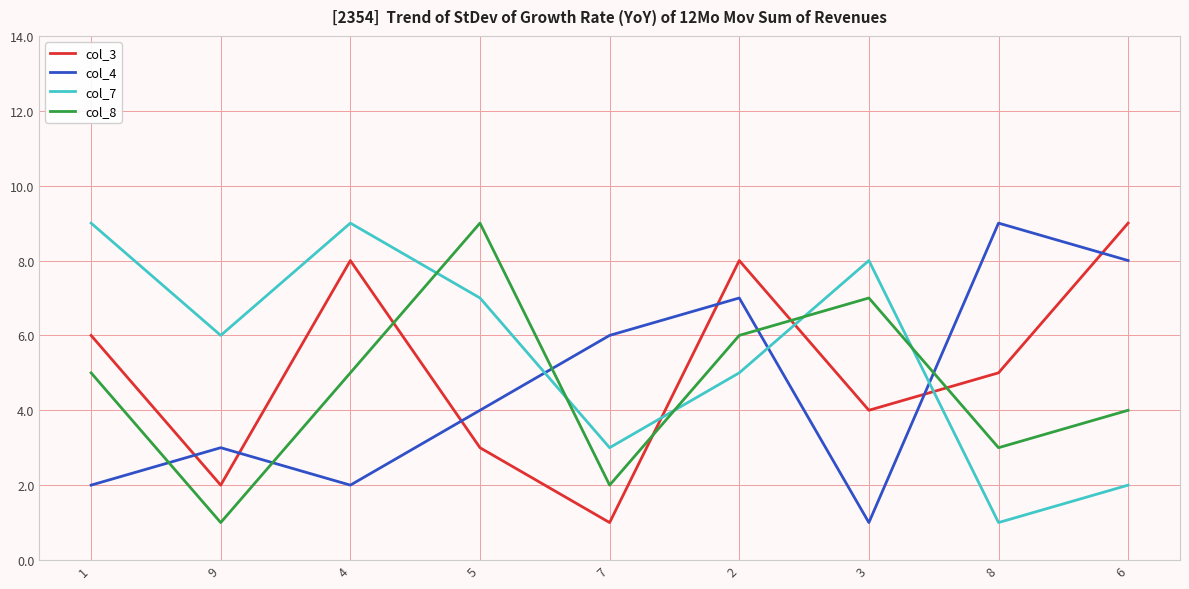

What is the spread (max minus min) of values at 9?

5